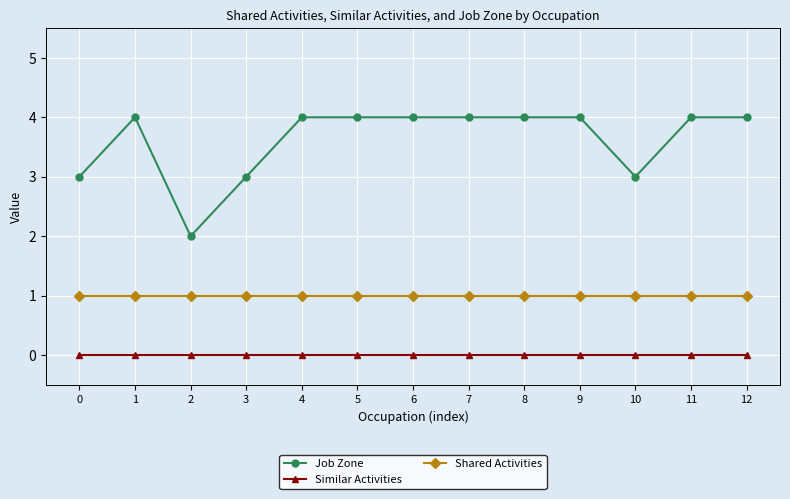

What is the maximum value shown in the chart?

4